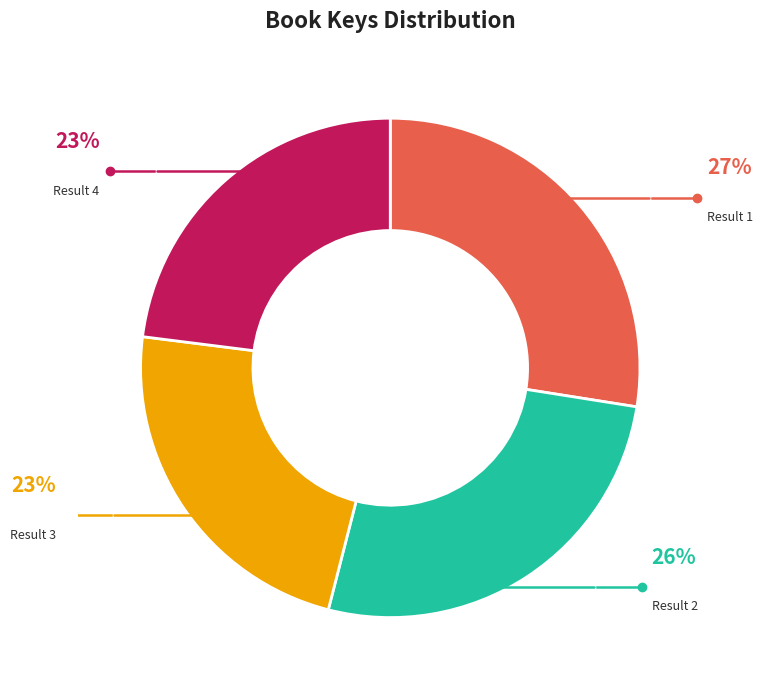

To the nearest percent, what is the average slice percentage?

25%